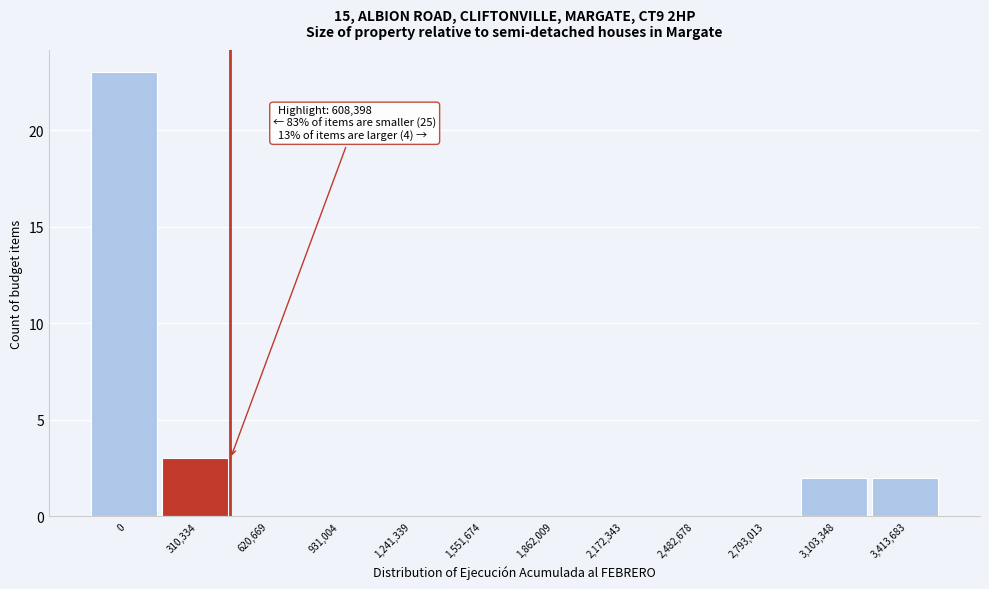

Reading right to left, extract all data points from this chart.

3,413,683=2	3,103,348=2	2,793,013=0	2,482,678=0	2,172,343=0	1,862,009=0	1,551,674=0	1,241,339=0	931,004=0	620,669=0	310,334=3	0=23